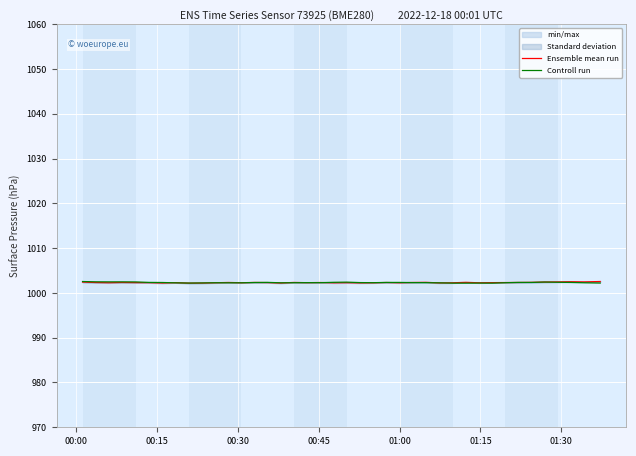

What is the minimum value shown in the chart?

1002.2